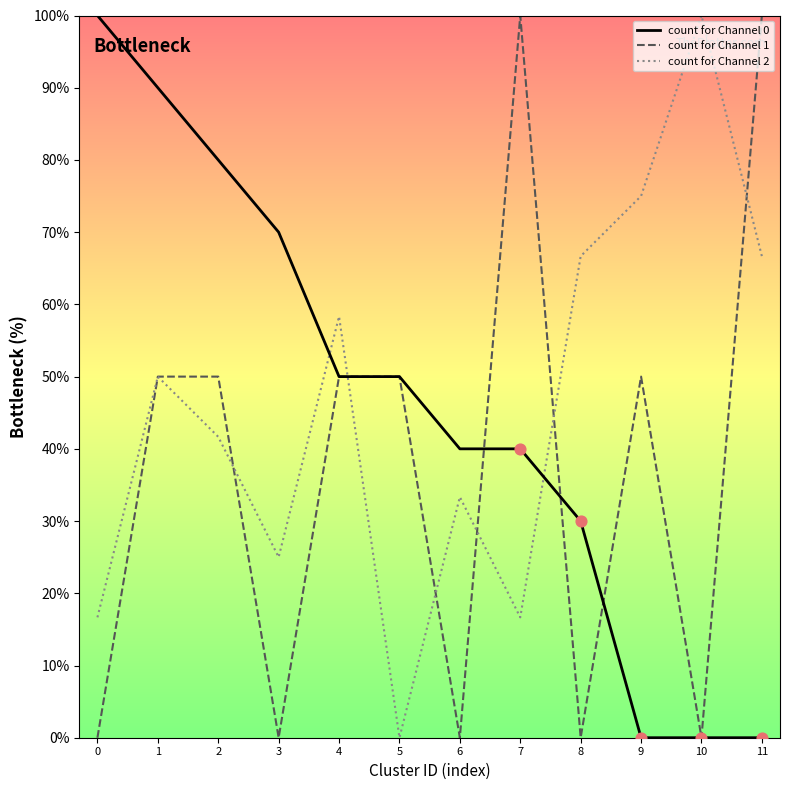

What are all the series names shown in the legend?

count for Channel 0, count for Channel 1, count for Channel 2